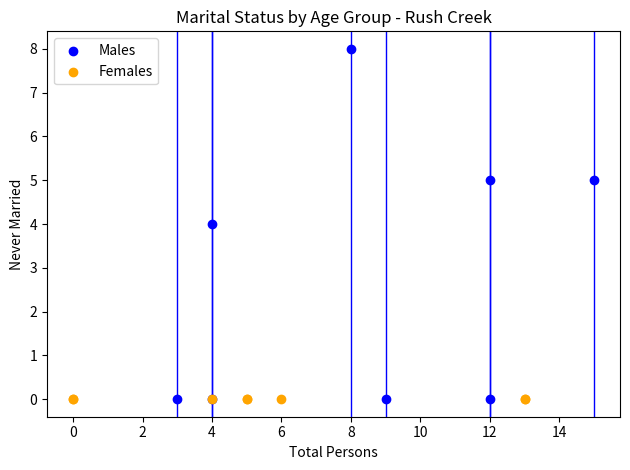

Which series contains the highest Y value?

Males